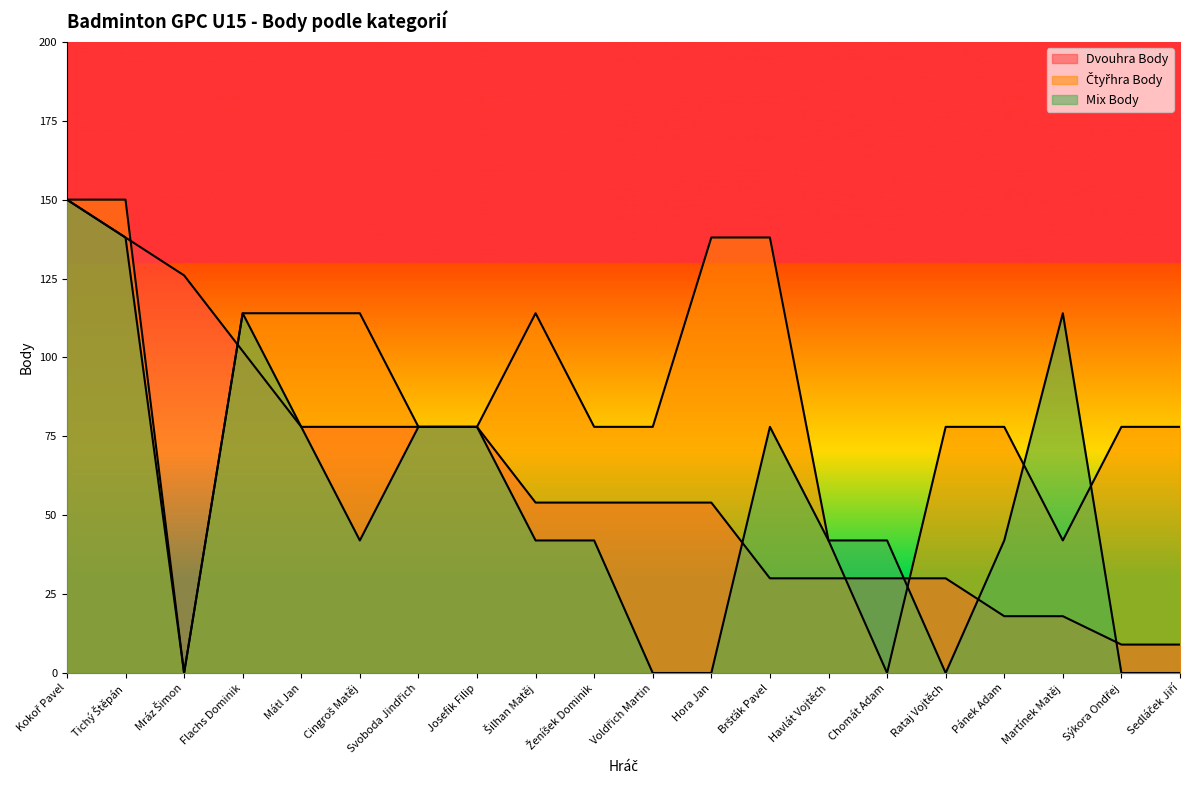

True or false: Čtyřhra Body and Mix Body intersect in this chart.

True